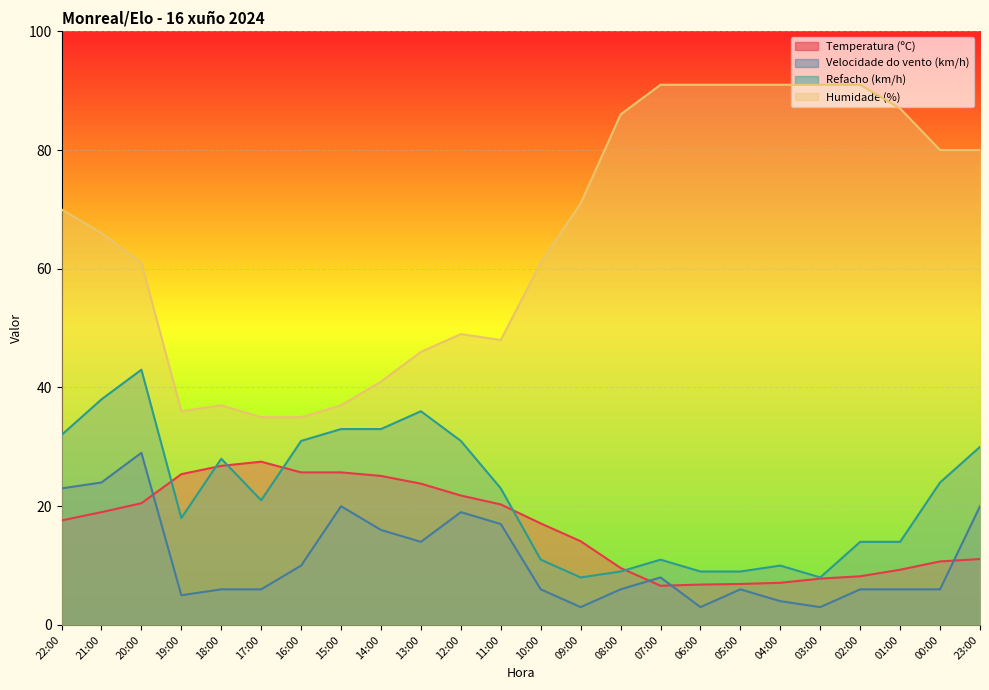

What is the label of the 13th point from the right?

11:00